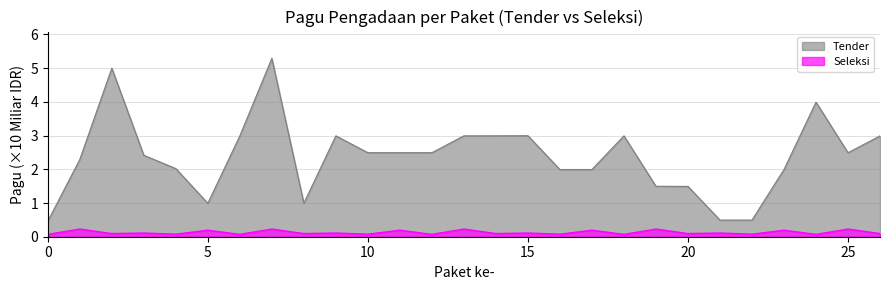

What is the sum of the values at 7 and 14?

8.3